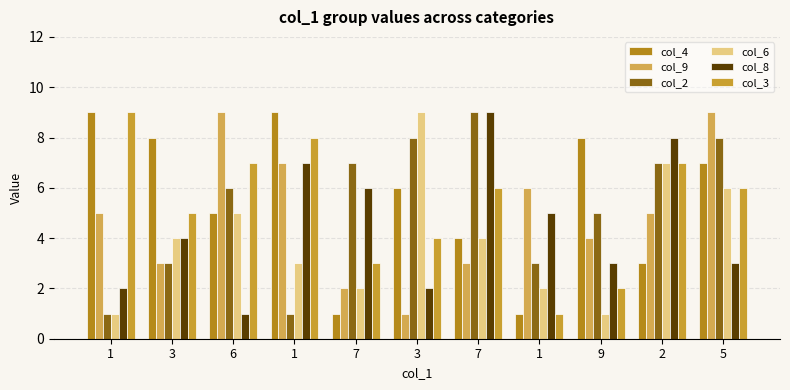

What is the difference between the col_9 values at 3 and 3?

2